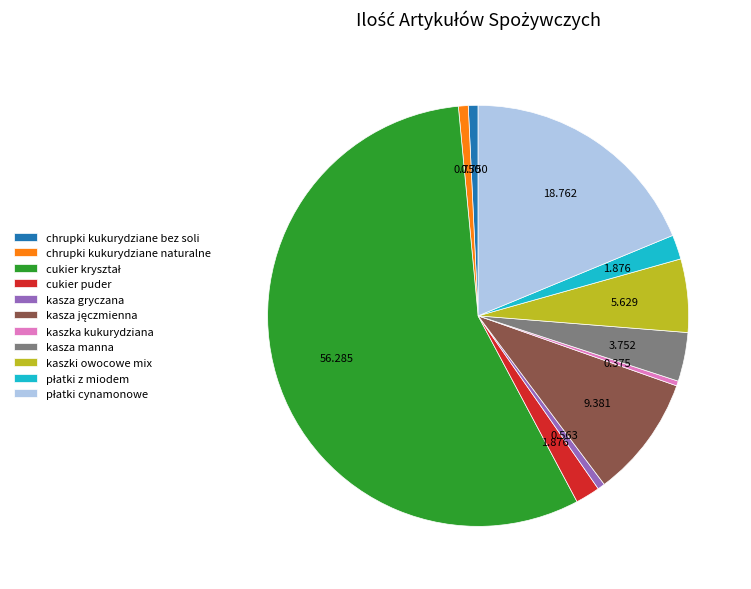

Is there a majority slice in this chart?

Yes